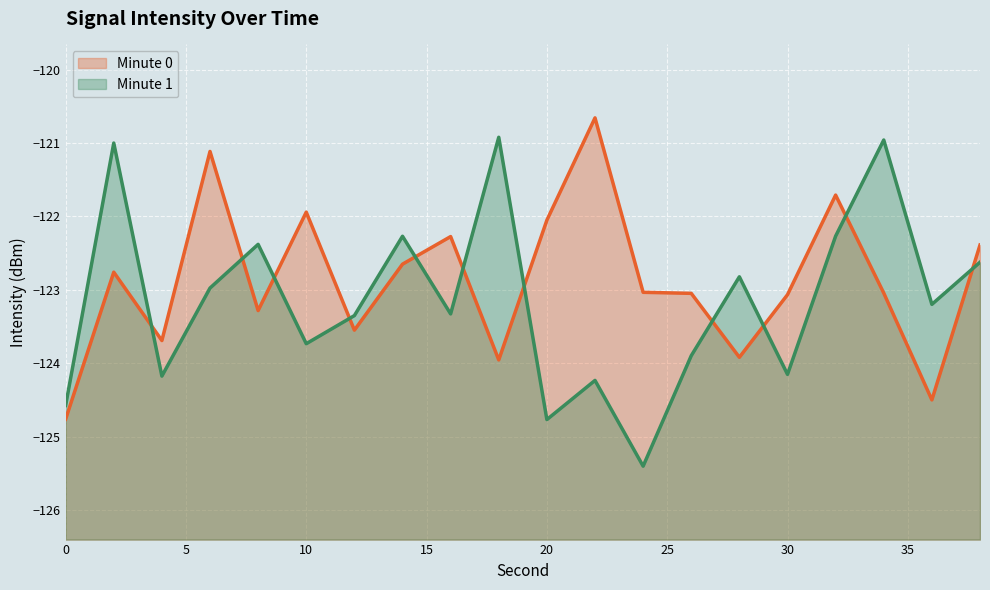

What is the greatest value displayed?

-120.7